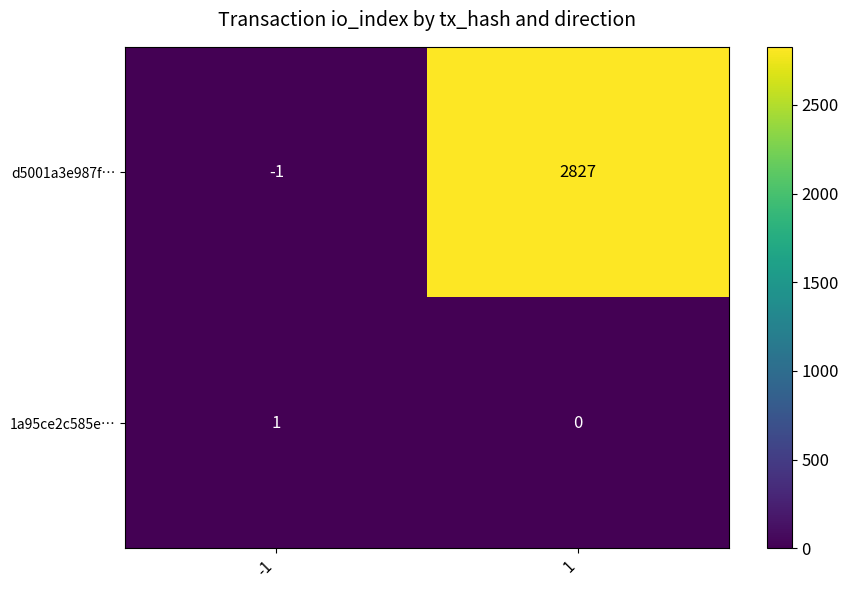

What is the approximate value of d5001a3e987f… at 1?

2827